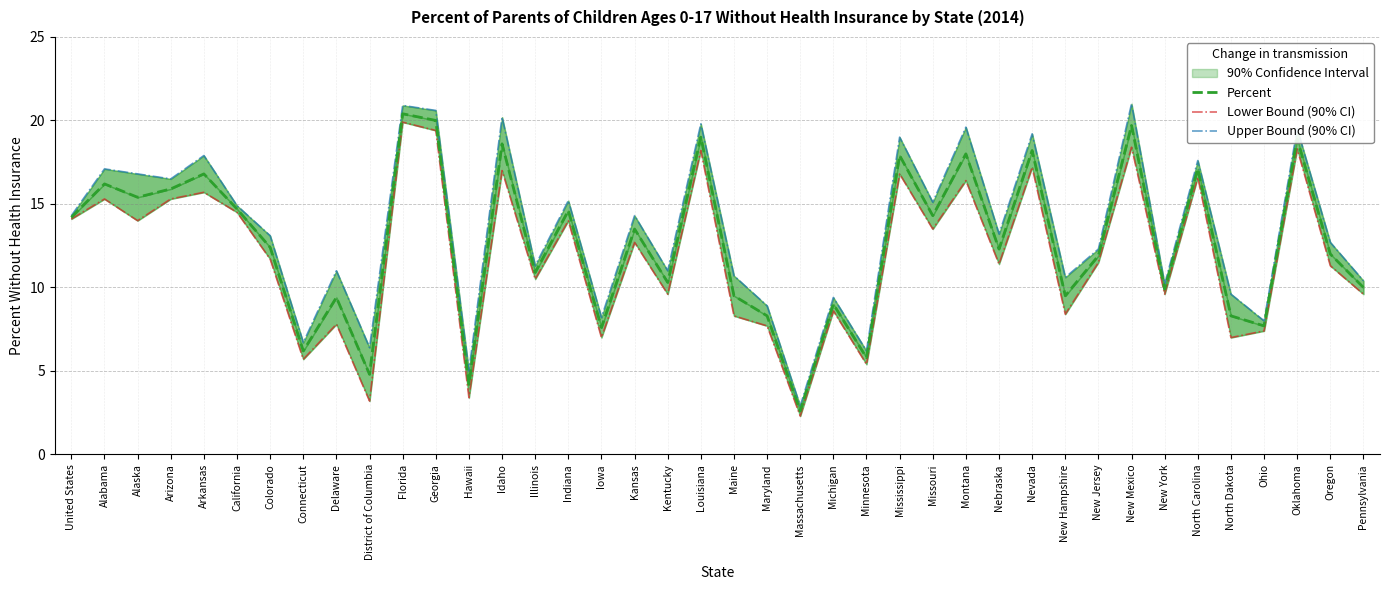

True or false: Percent and Lower Bound (90% CI) intersect in this chart.

False